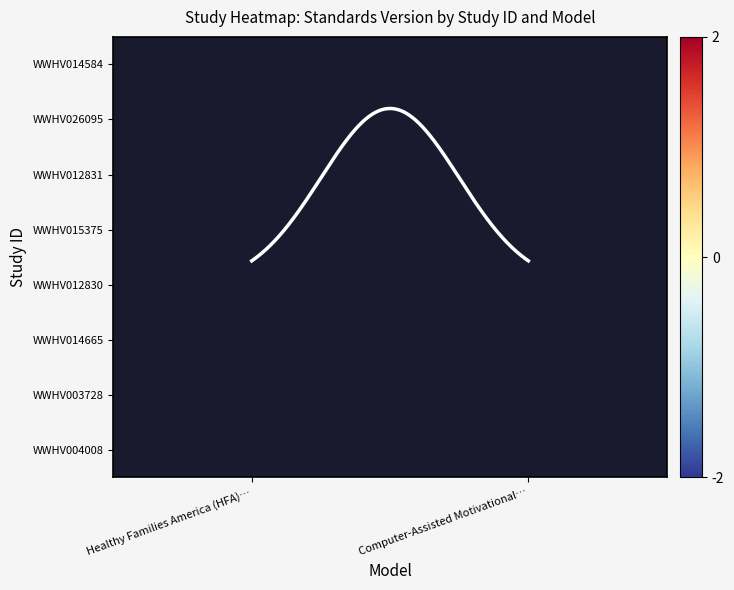

At how many categories does at least one series exceed 1?

2